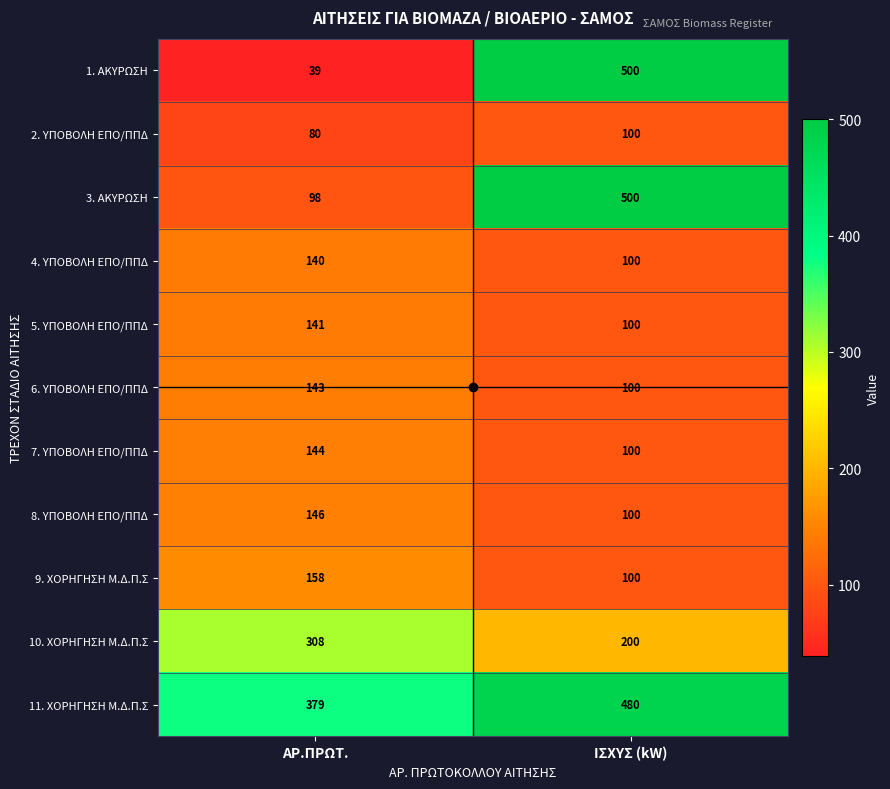

Rank the series at ΑΡ.ΠΡΩΤ. from highest to lowest value.

11. ΧΟΡΗΓΗΣΗ Μ.Δ.Π.Σ, 10. ΧΟΡΗΓΗΣΗ Μ.Δ.Π.Σ, 9. ΧΟΡΗΓΗΣΗ Μ.Δ.Π.Σ, 8. ΥΠΟΒΟΛΗ ΕΠΟ/ΠΠΔ, 7. ΥΠΟΒΟΛΗ ΕΠΟ/ΠΠΔ, 6. ΥΠΟΒΟΛΗ ΕΠΟ/ΠΠΔ, 5. ΥΠΟΒΟΛΗ ΕΠΟ/ΠΠΔ, 4. ΥΠΟΒΟΛΗ ΕΠΟ/ΠΠΔ, 3. ΑΚΥΡΩΣΗ, 2. ΥΠΟΒΟΛΗ ΕΠΟ/ΠΠΔ, 1. ΑΚΥΡΩΣΗ